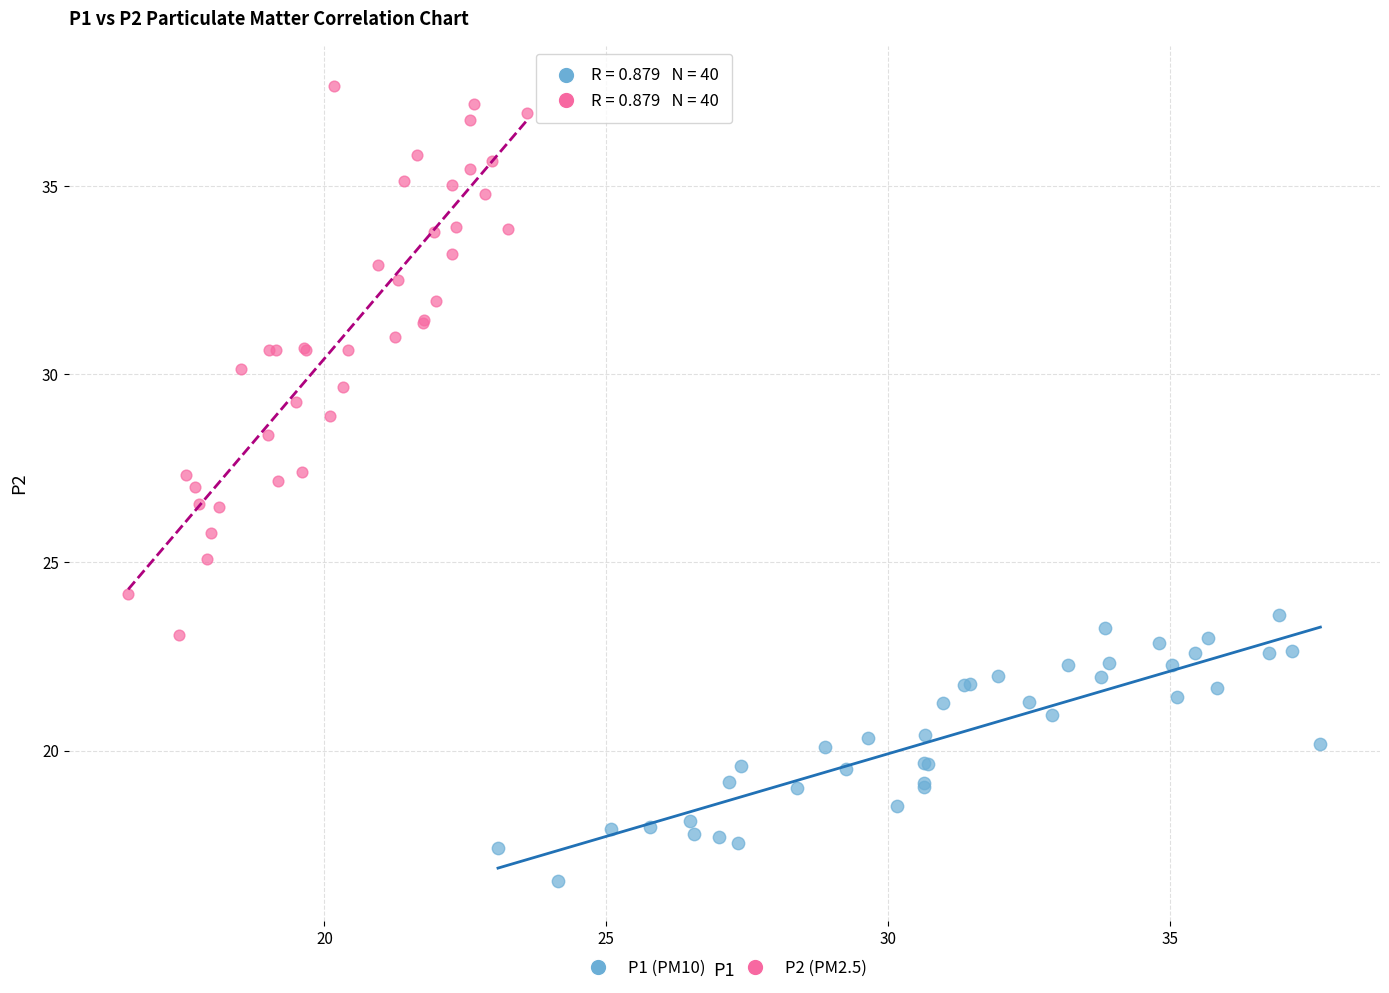

Which series has the largest Y range (max minus min)?

P2 (PM2.5)